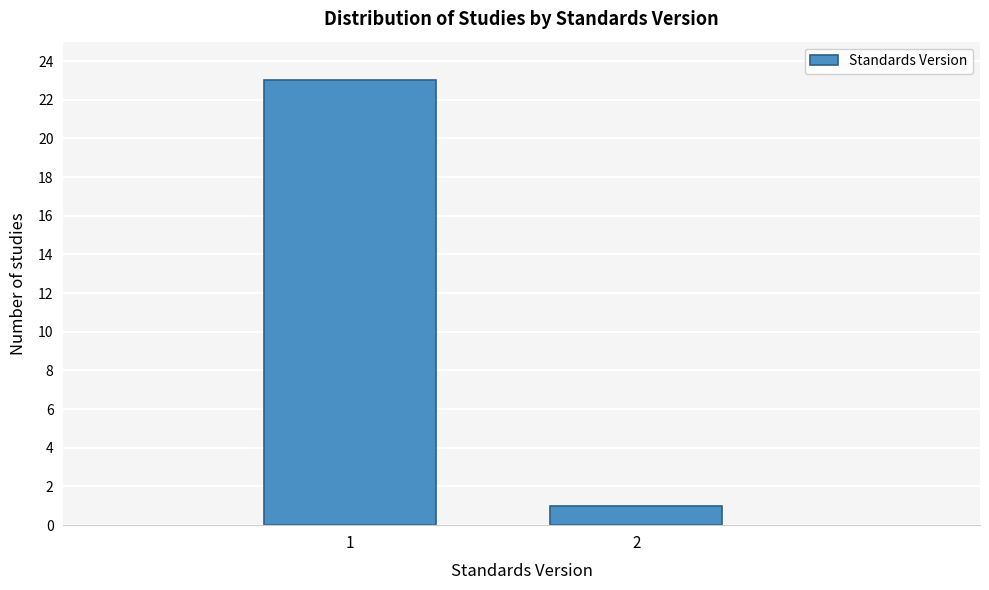

Reading left to right, what are all the values shown in this chart?

23	1